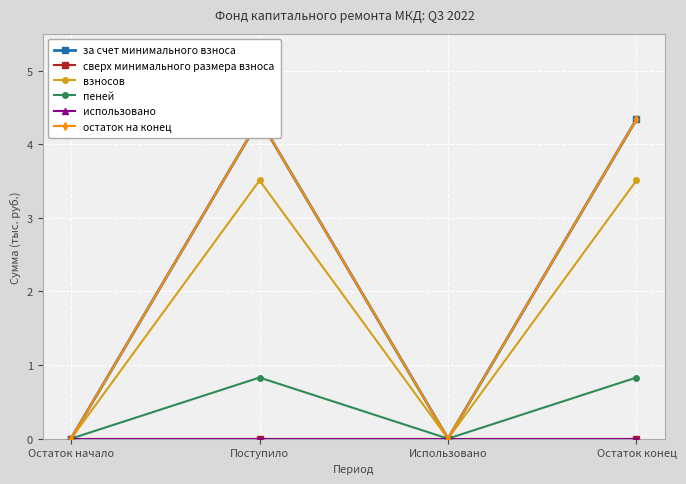

What is the difference between the maximum and minimum values in the остаток на конец series?

4.3